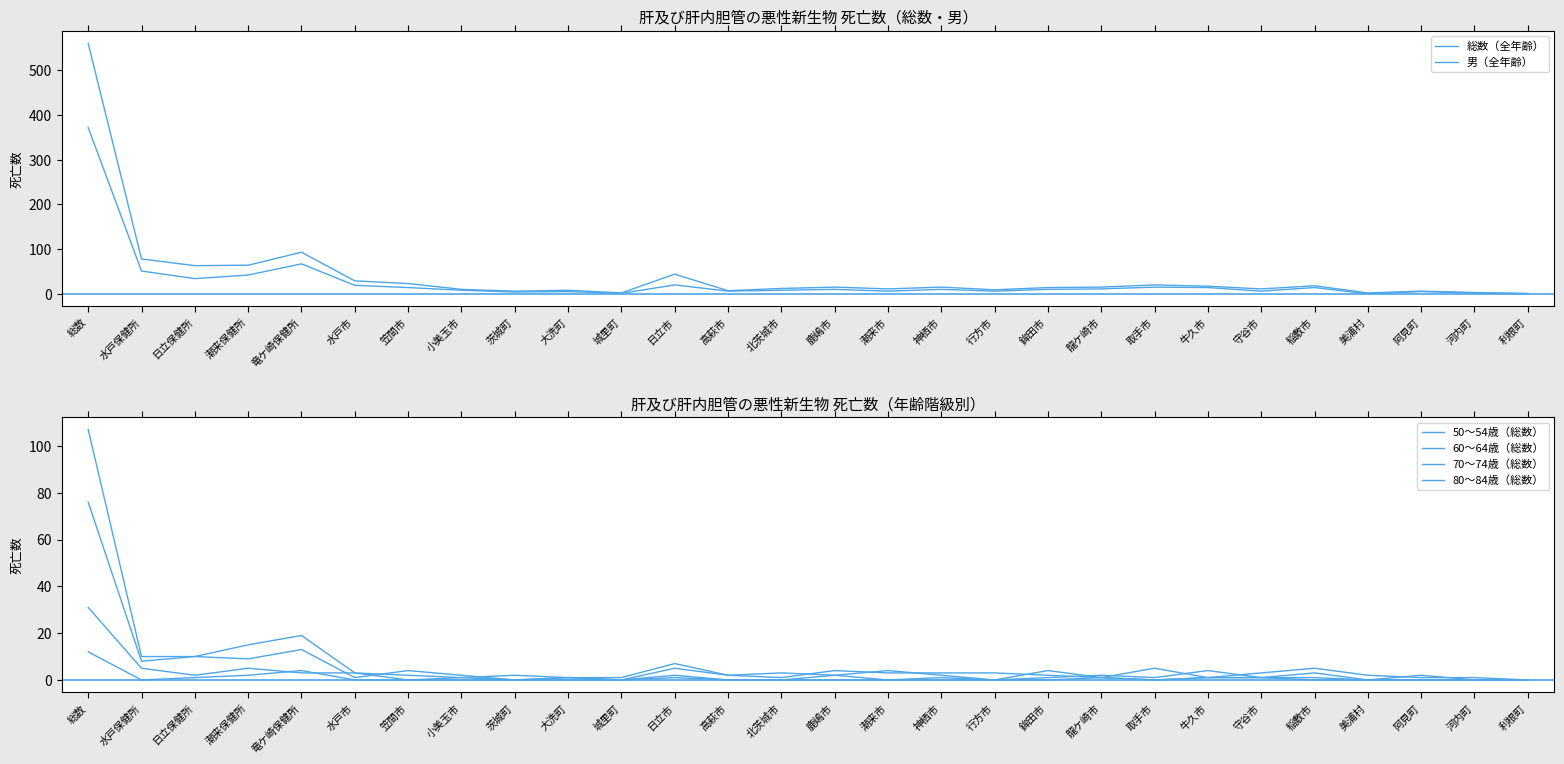

List the series in order of their peak value, highest first.

総数（全年齢）, 男（全年齢）, 80〜84歳（総数）, 70〜74歳（総数）, 60〜64歳（総数）, 50〜54歳（総数）